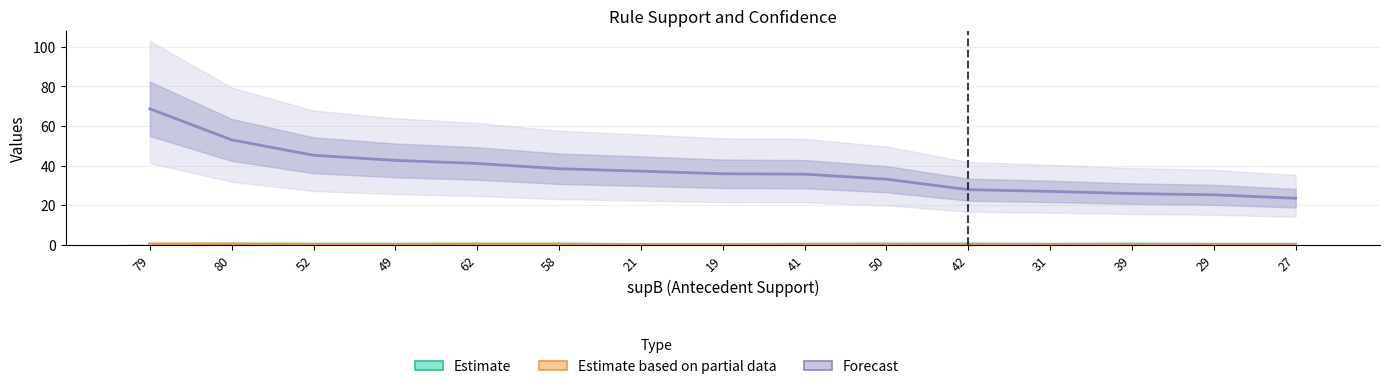

What is the total value across all series at 21?

37.4